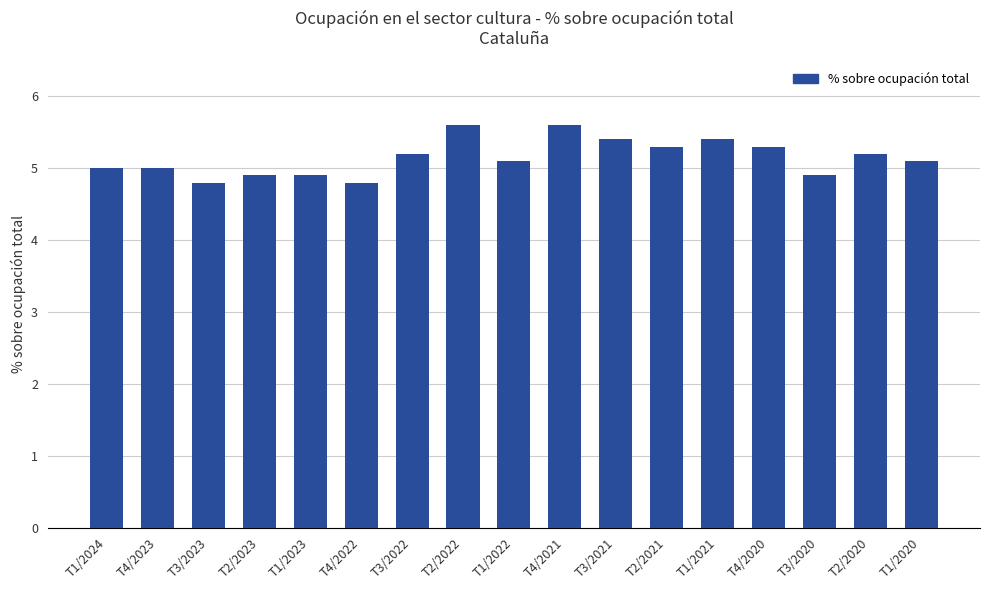

How many values are between 4 and 5?

7